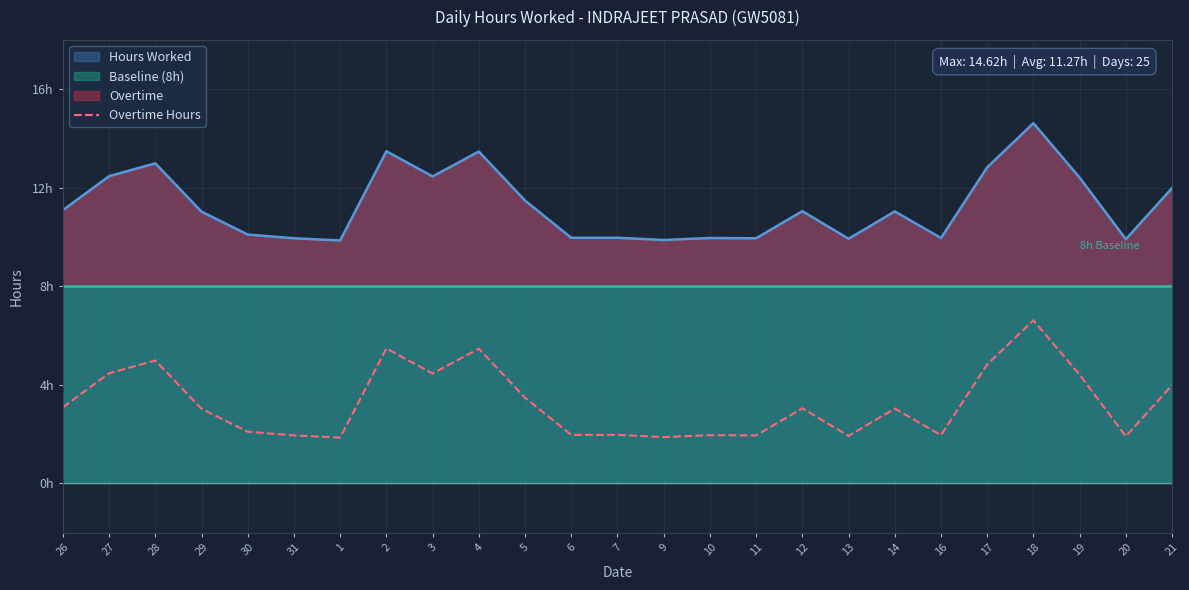

Rank the categories by value from highest to lowest.

18, 2, 4, 28, 17, 27, 3, 19, 21, 5, 26, 12, 14, 29, 30, 6, 7, 10, 16, 31, 11, 13, 20, 9, 1